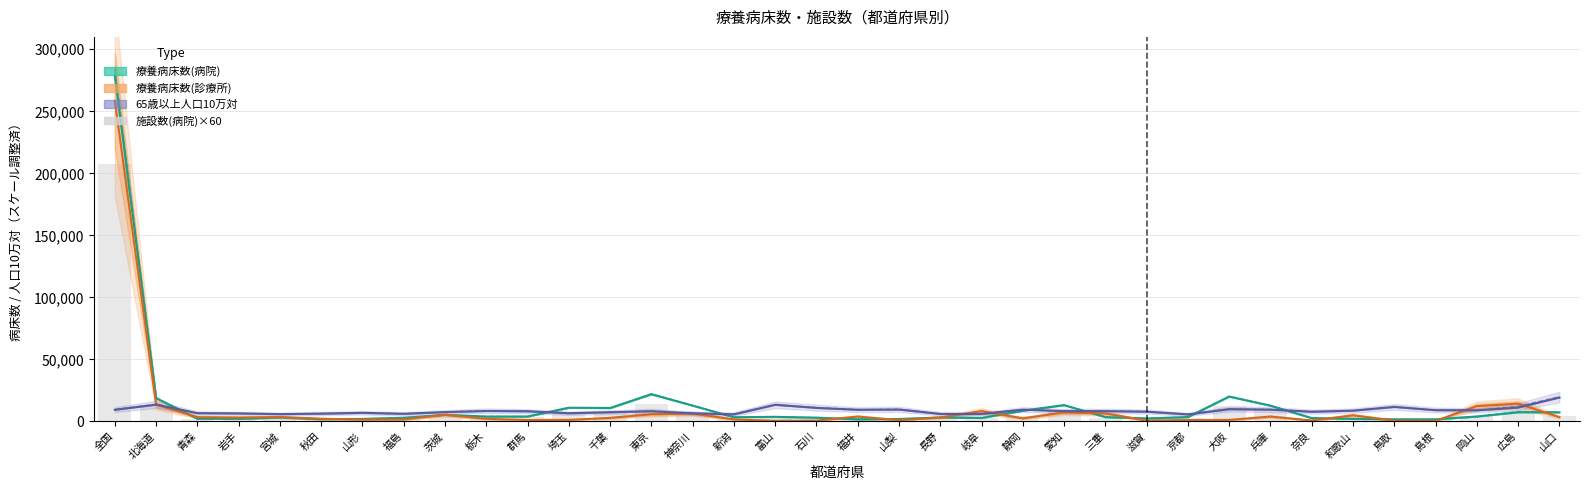

What is the change in value from 茨城 to 岐阜?

-1740